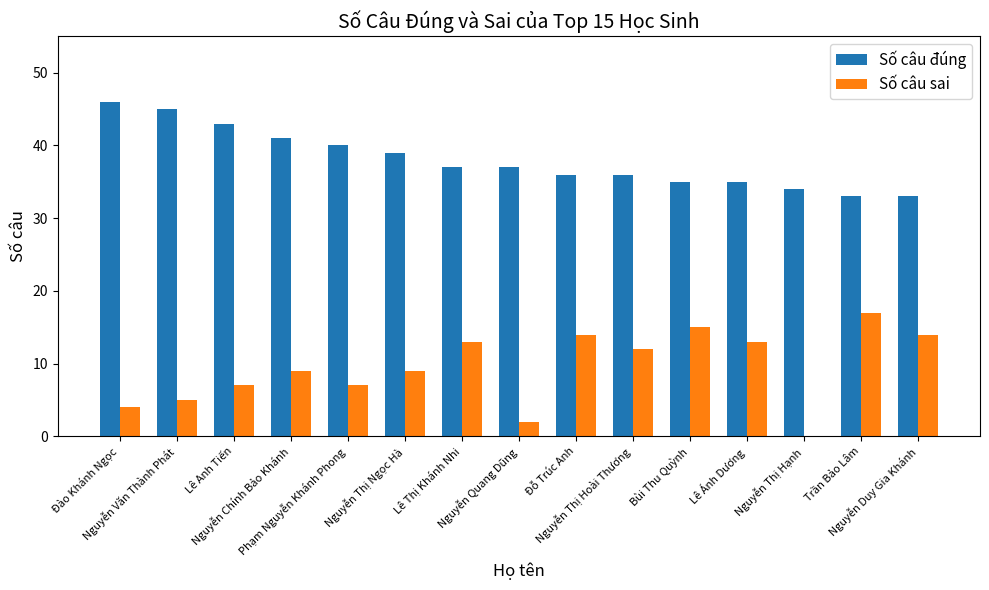

The value of Số câu đúng at Nguyễn Thị Hạnh is 61. True or false?

False